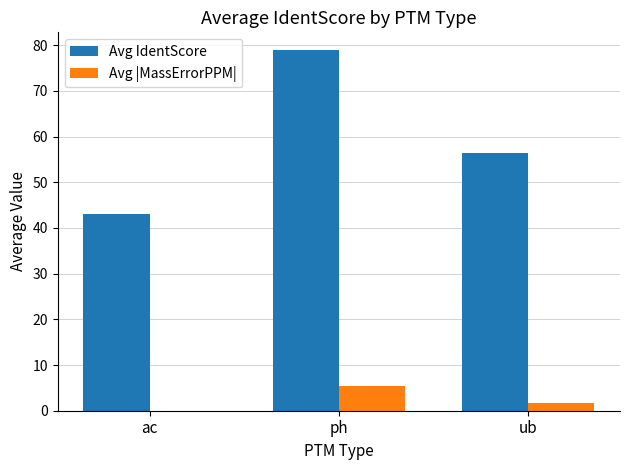

What are all the series names shown in the legend?

Avg IdentScore, Avg |MassErrorPPM|